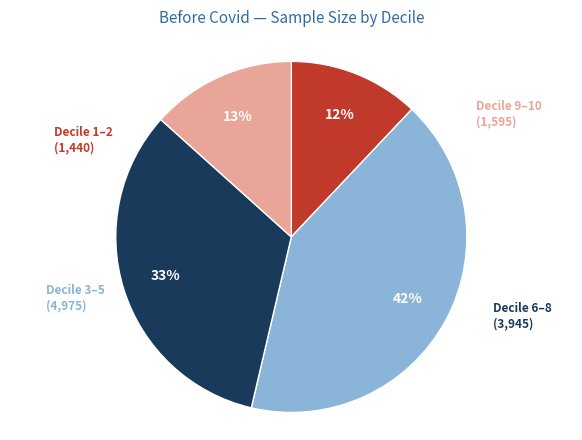

Count the number of slices in the pie.

4